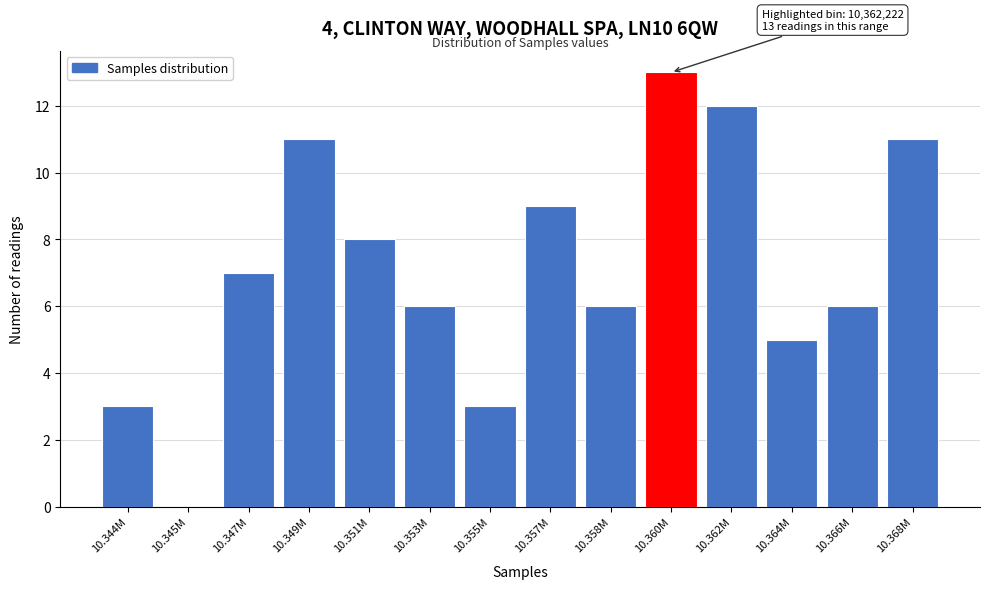

Reading left to right, list all the values displayed in this chart.

10.344M=3	10.345M=0	10.347M=7	10.349M=11	10.351M=8	10.353M=6	10.355M=3	10.357M=9	10.358M=6	10.360M=13	10.362M=12	10.364M=5	10.366M=6	10.368M=11